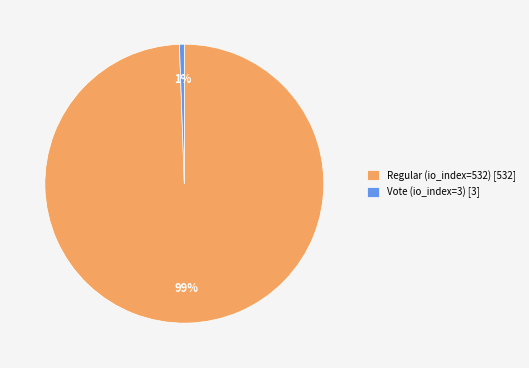

Count the number of slices in the pie.

2